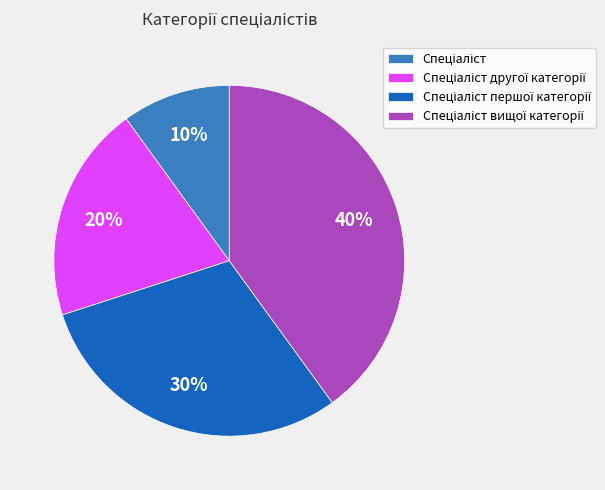

Does any single category account for the majority?

No